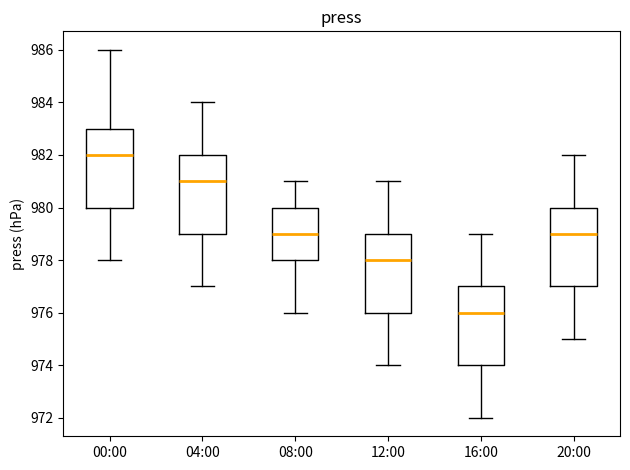

Reading left to right, transcribe this box plot: for each box, give where its median line is, the range the box spans, and where its two whiskers end, as read against the y-axis. The values are not printed on the chart, so give them approximately, as read against the axis.

00:00: median 982, box 980 to 983, whiskers 978 to 986
04:00: median 981, box 979 to 982, whiskers 977 to 984
08:00: median 979, box 978 to 980, whiskers 976 to 981
12:00: median 978, box 976 to 979, whiskers 974 to 981
16:00: median 976, box 974 to 977, whiskers 972 to 979
20:00: median 979, box 977 to 980, whiskers 975 to 982